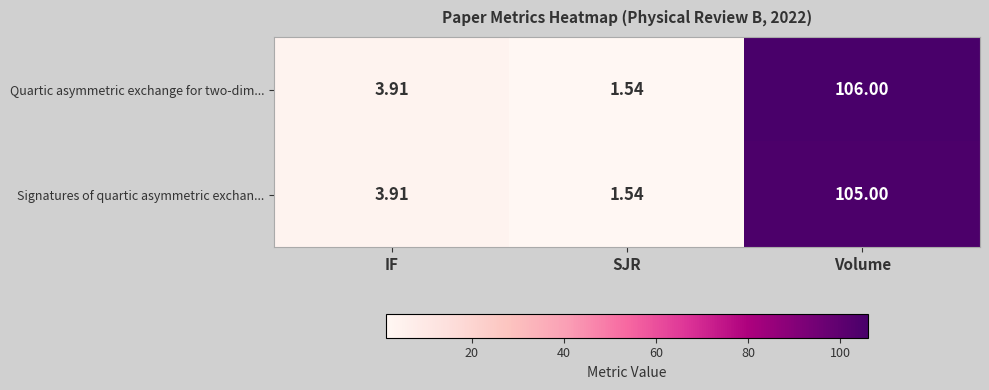

How many data points in Signatures of quartic asymmetric exchan... are less than 3?

1